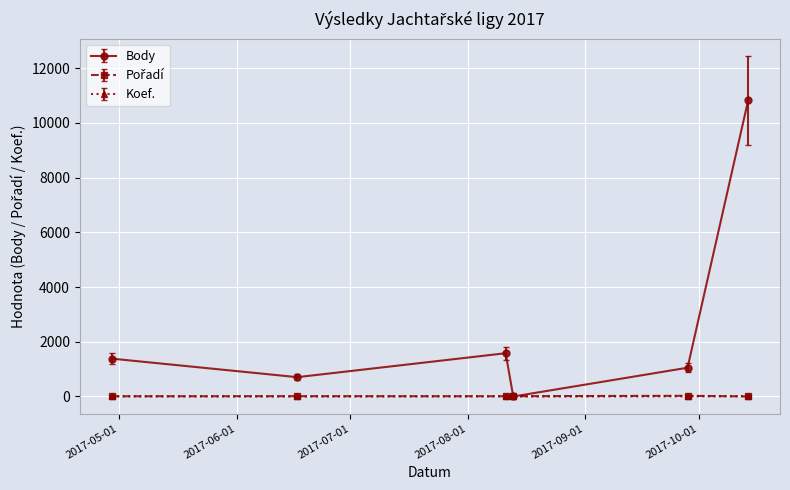

Count the number of data series in this chart.

3